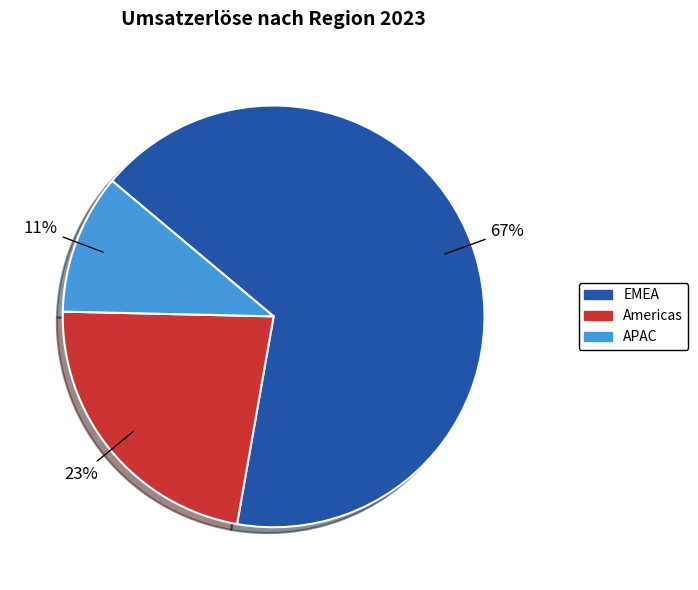

The APAC slice represents 1% of the pie. True or false?

False